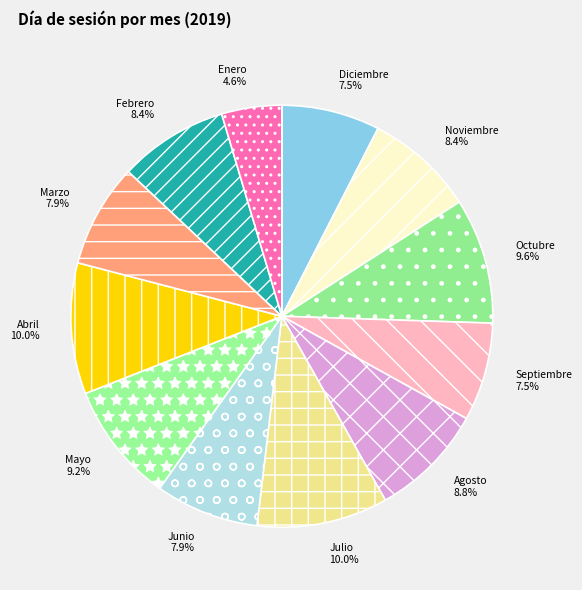

What percentage is NOT represented by Septiembre?

92.5%